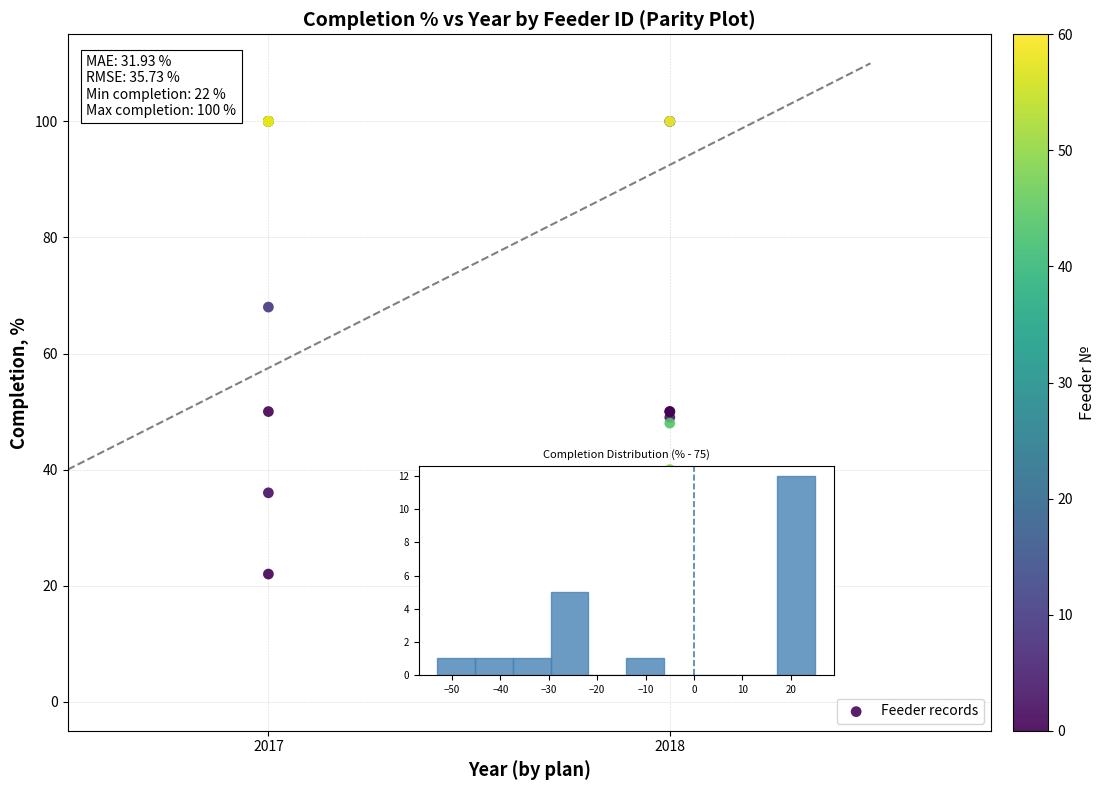

What Y value in the scatter plot is closest to 61?

68